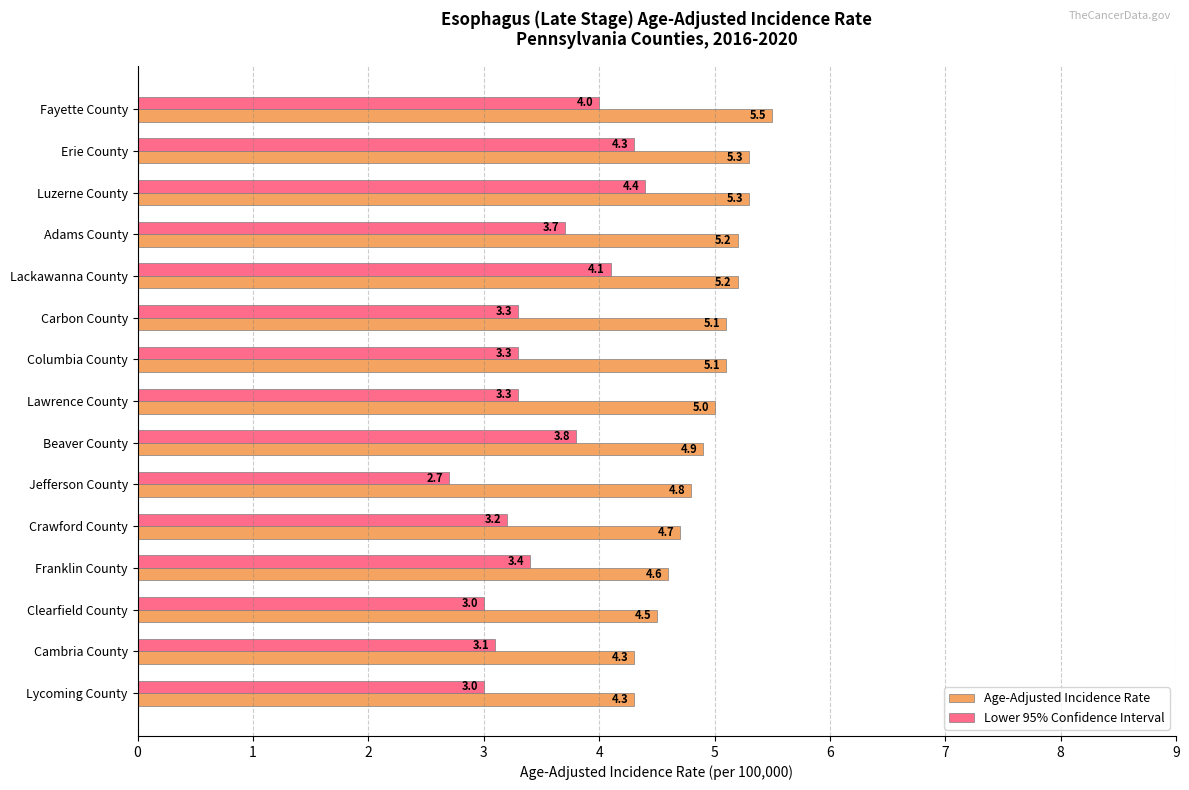

Is the value of Age-Adjusted Incidence Rate at Lawrence County greater than the value of Lower 95% Confidence Interval at Lackawanna County?

Yes